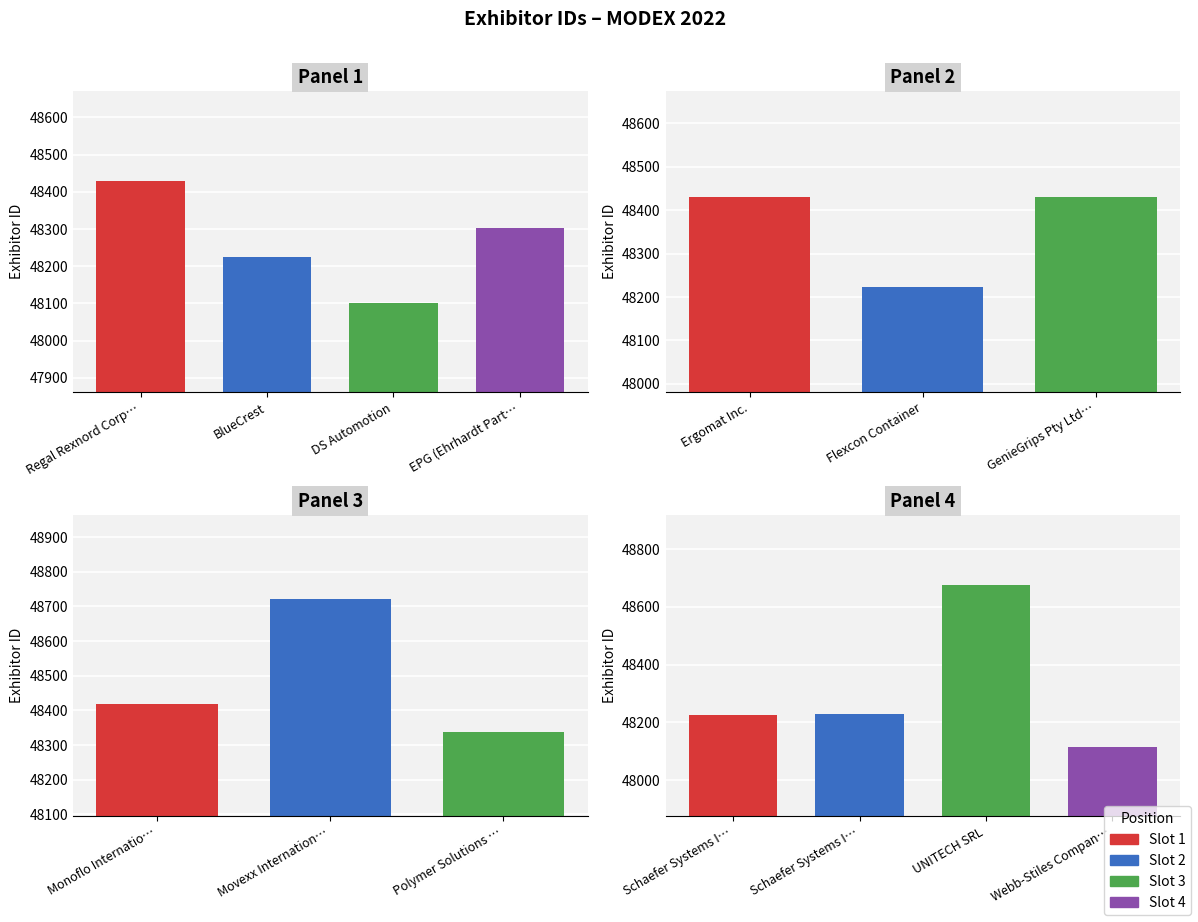

What is the difference between the maximum and second lowest values?

604